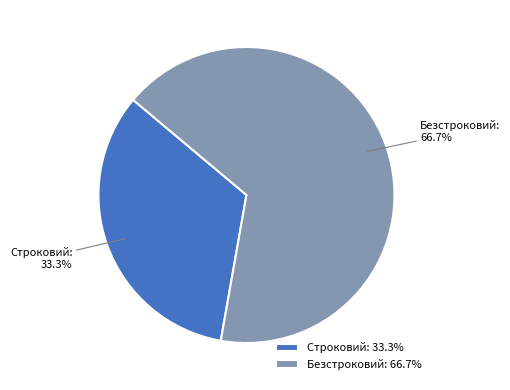

To the nearest percent, what portion does Строковий represent?

33%